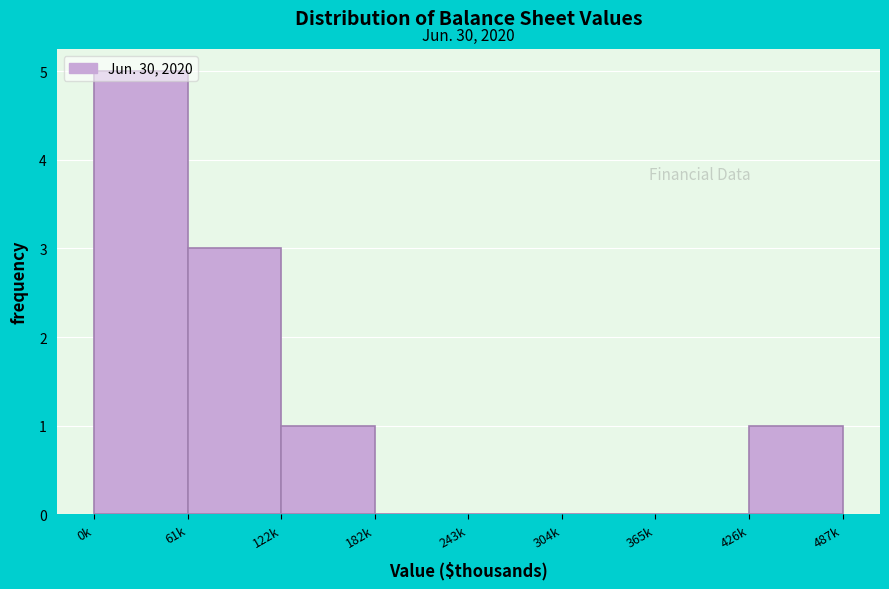

The chart shows a value of 5 at 0k. True or false?

True